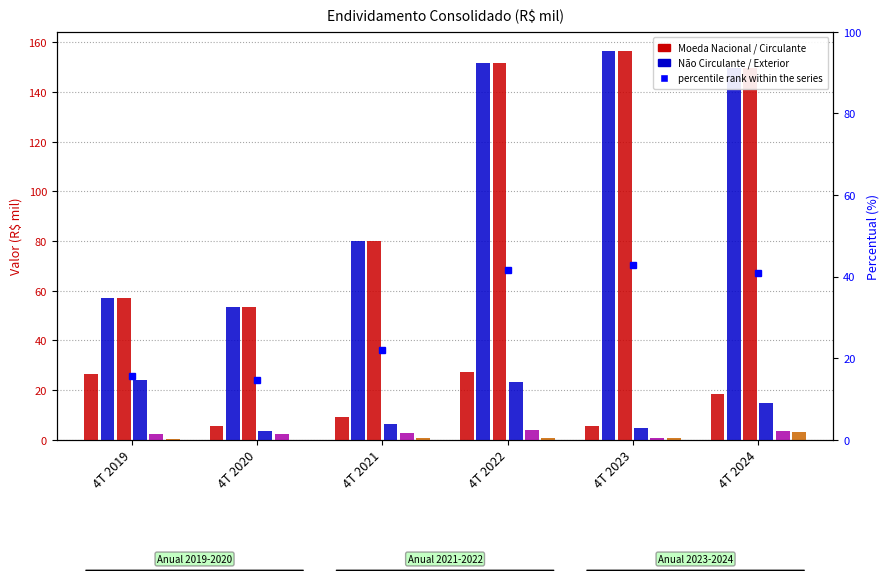

Is the value of Circulante at 4T 2020 greater than the value of Moeda estrangeira at 4T 2020?

Yes